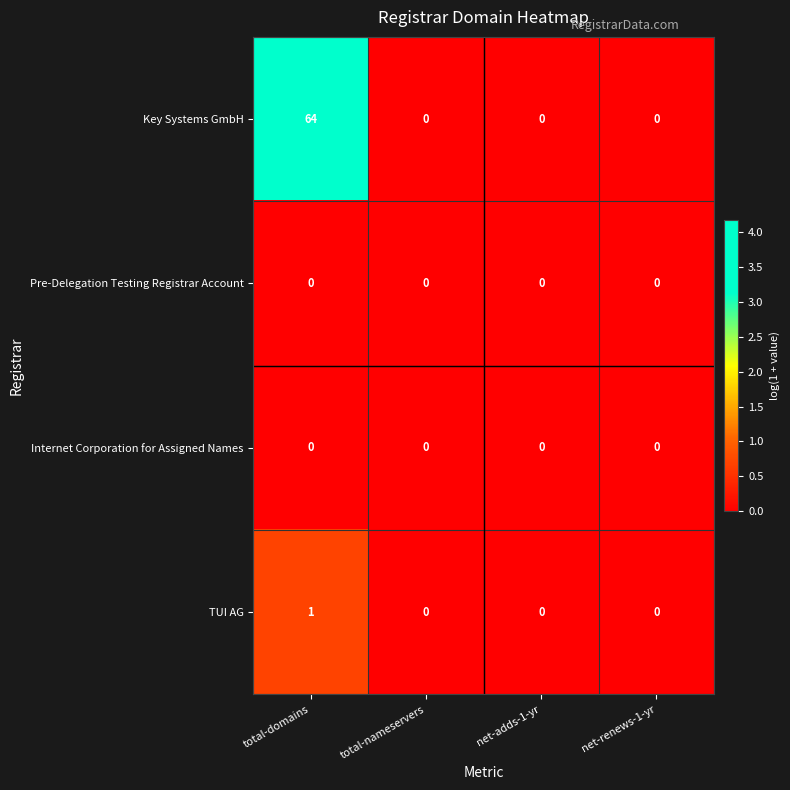

Which series has the largest total across all categories?

Key Systems GmbH